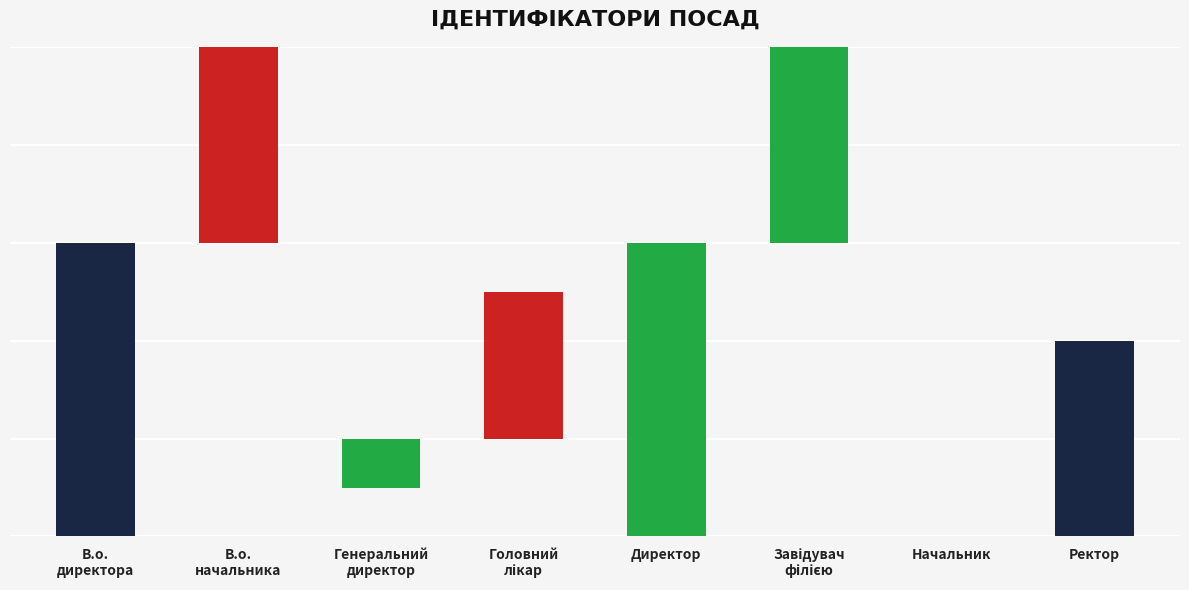

Where is the data nearest to the value 4?

Ректор